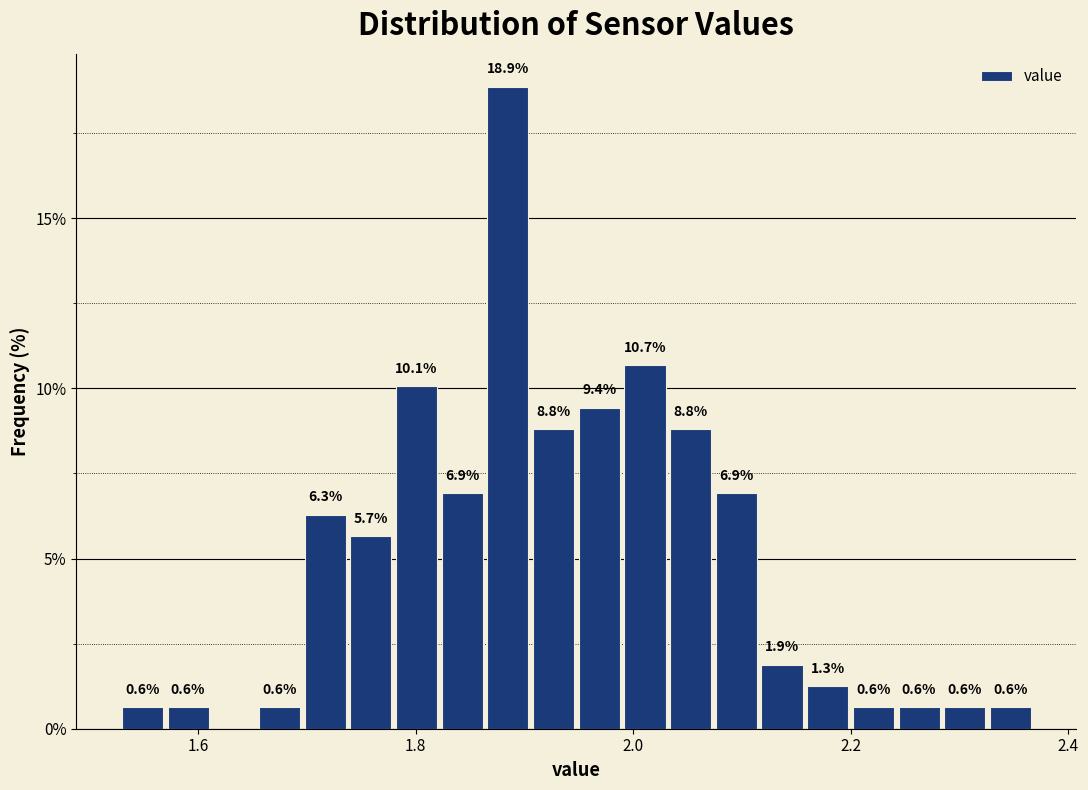

Read against the x-axis, roughly where is the centre of the tallest bar?

1.88